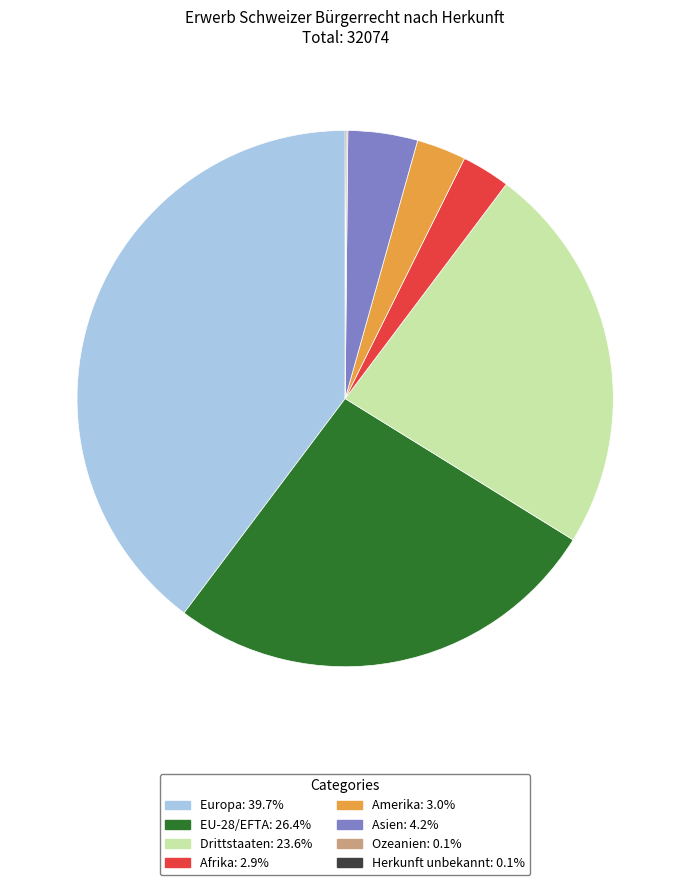

Which has a higher value, Drittstaaten or Europa?

Europa